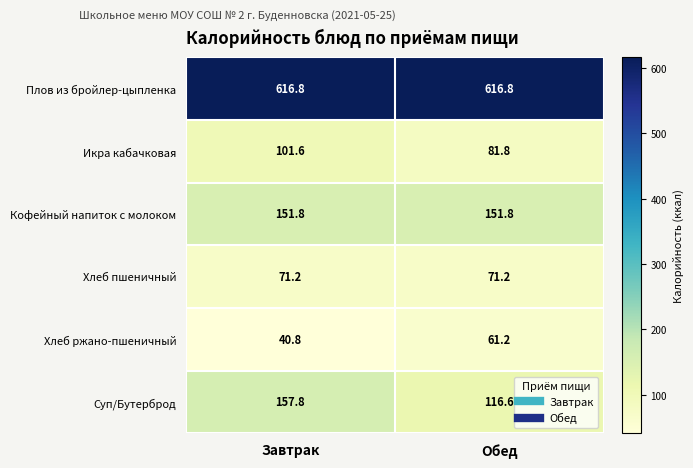

Which series has the widest spread of values?

Суп/Бутерброд